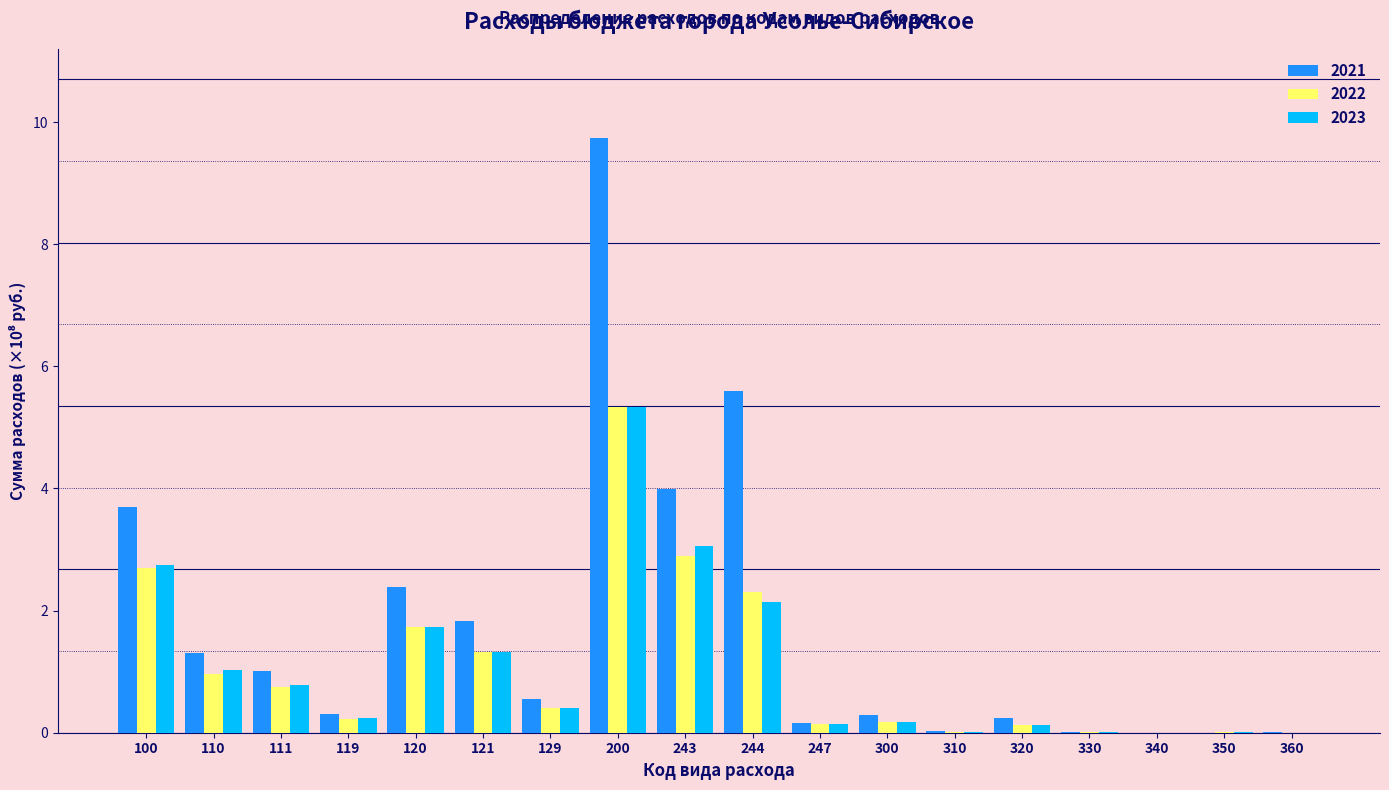

What is the sum of the 2022 values at 119 and 110?

1.2